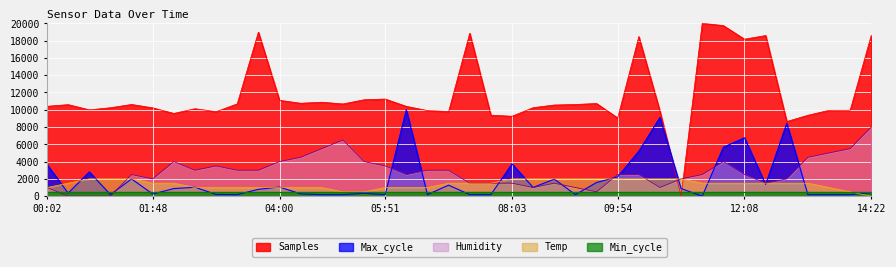

How many values in the Humidity series exceed 2499?

24